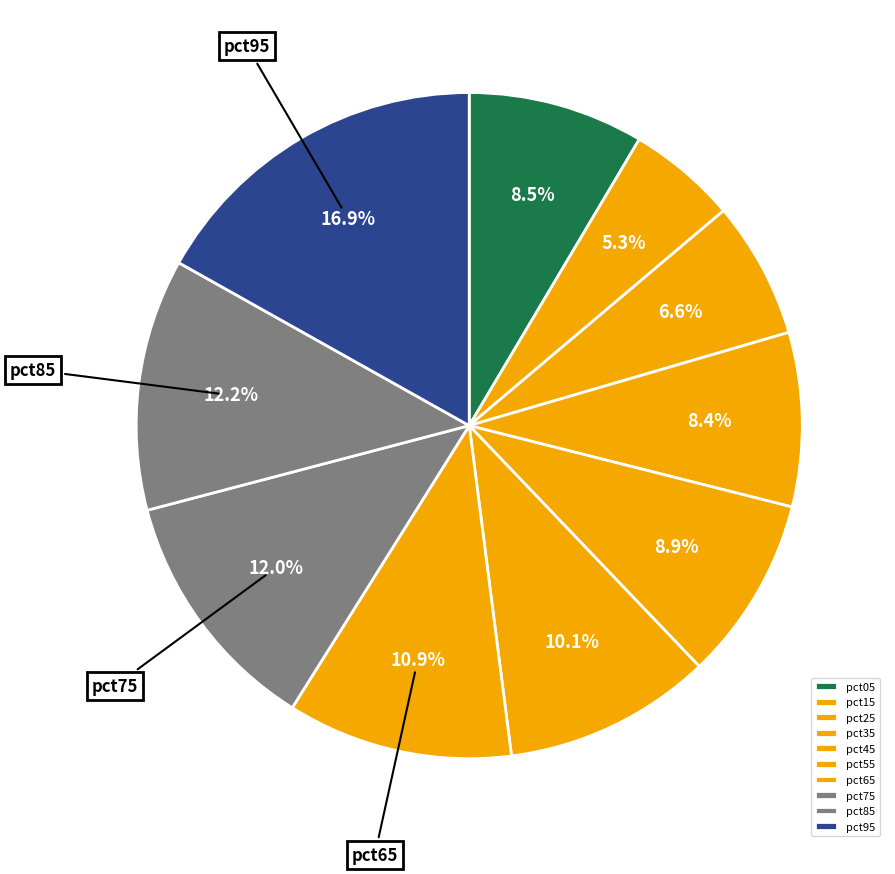

What percentage do pct15 and pct45 together represent?

14.2%